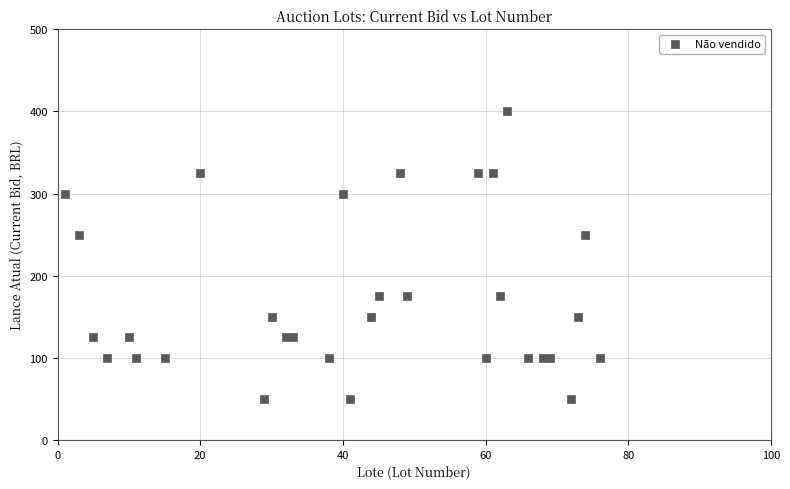

What is the range of Y values (max minus min)?

350